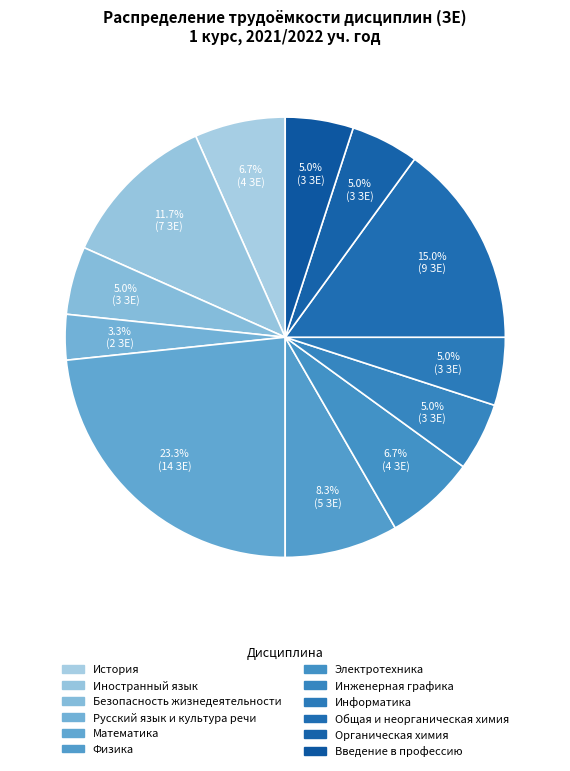

How many slices are in this pie chart?

12